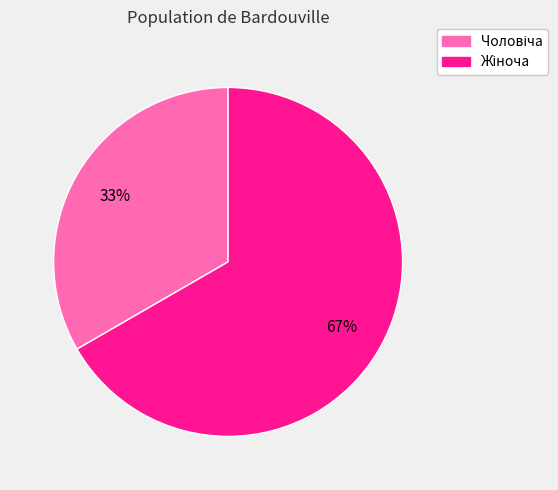

Does any single category account for the majority?

Yes